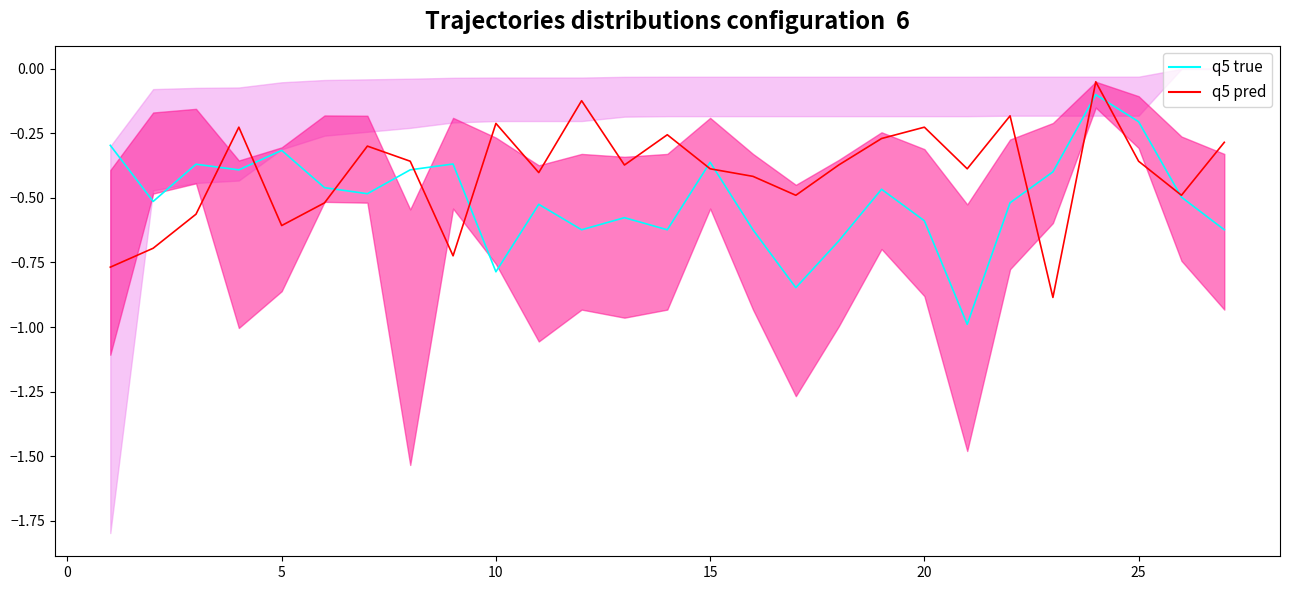

Is the value of q5 true at 20 greater than the value of q5 pred at 14?

No